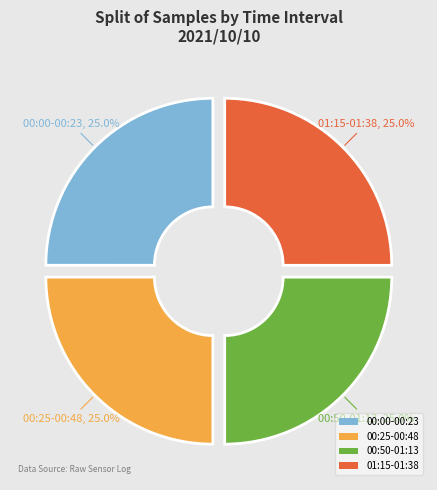

What is the ratio of the value at 01:15-01:38 to the value at 00:25-00:48?

1.0